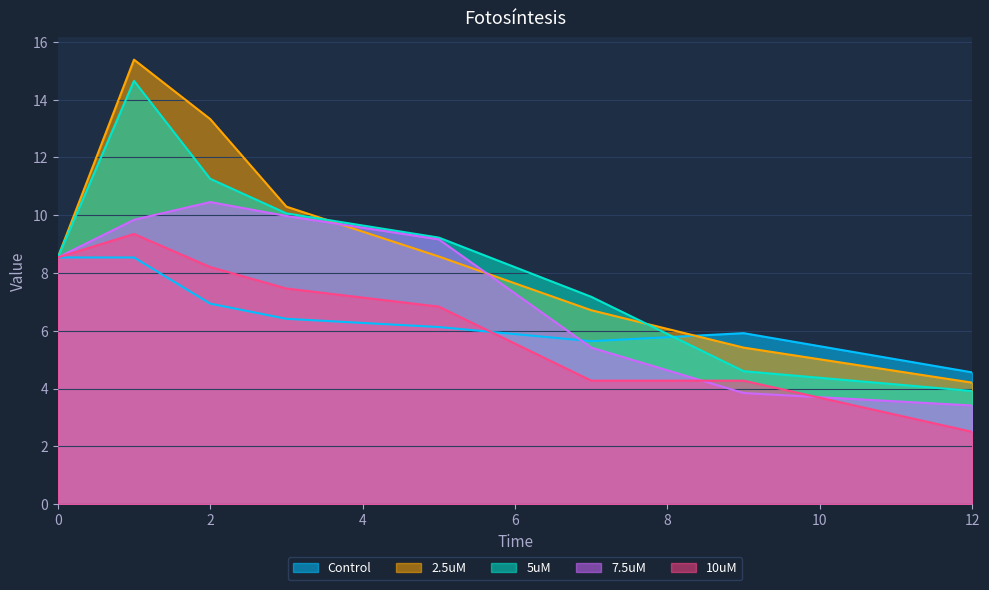

How many intersections are there between Control and 7.5uM?

1